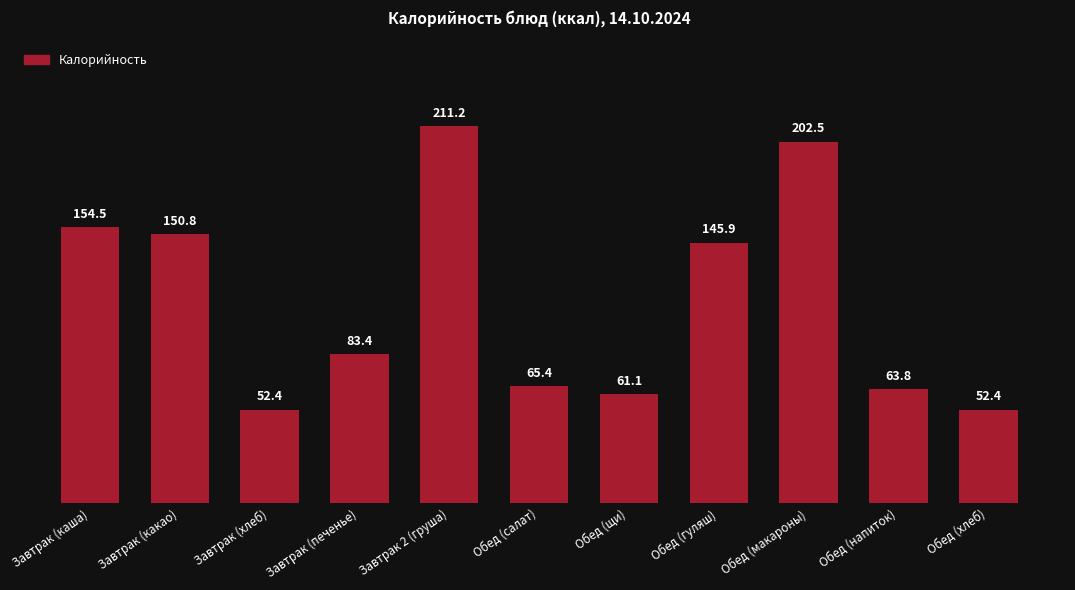

Reading left to right, transcribe all the data shown in this chart.

154.5	150.8	52.4	83.4	211.2	65.4	61.1	145.9	202.5	63.8	52.4